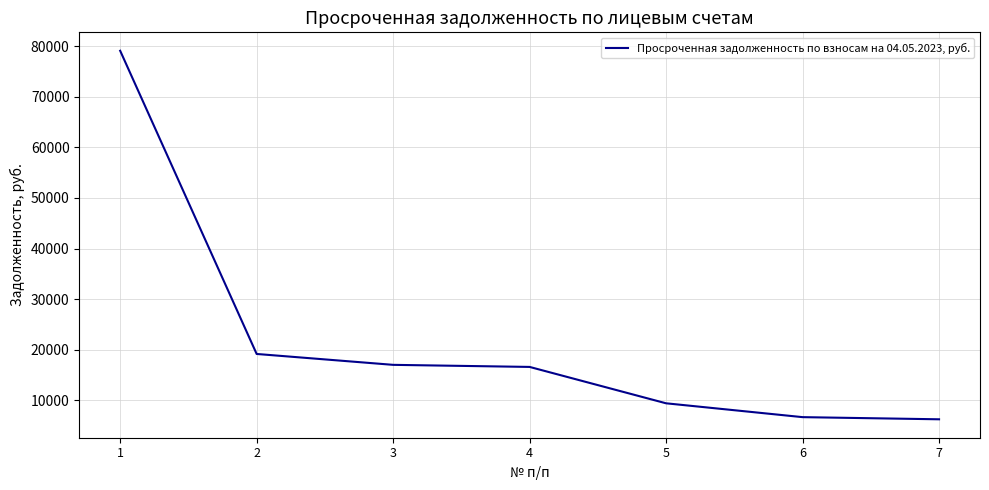

At which label does the data first exceed 16619?

1